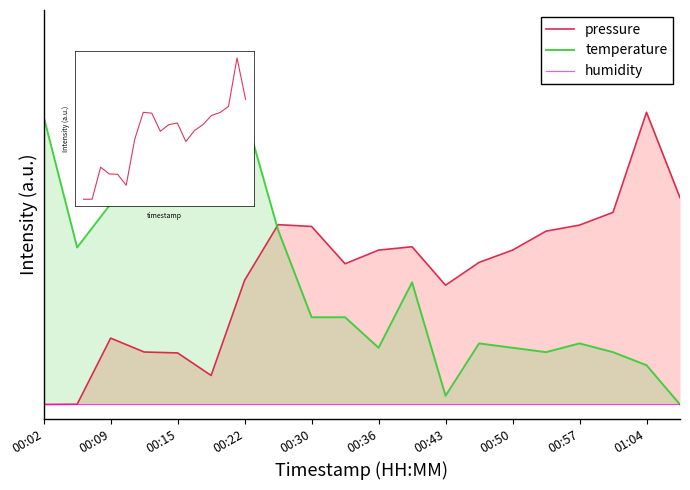

What is the spread (max minus min) of values at 17?

0.7